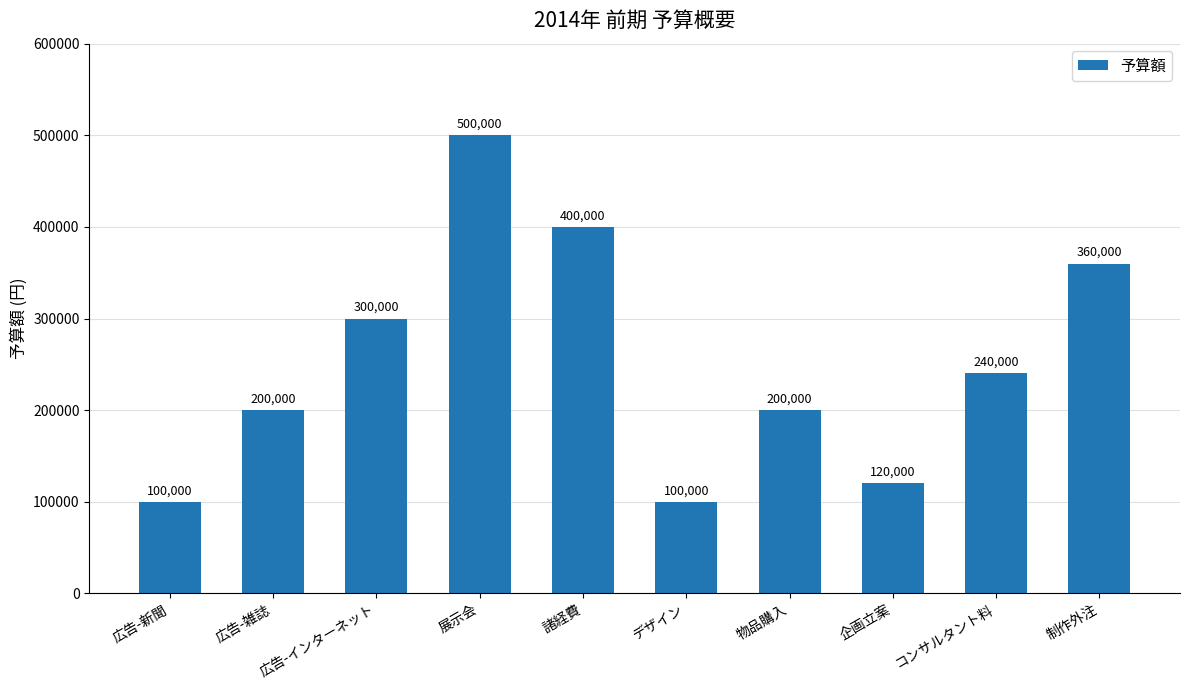

Are the bars grouped side by side (vs. stacked)?

No